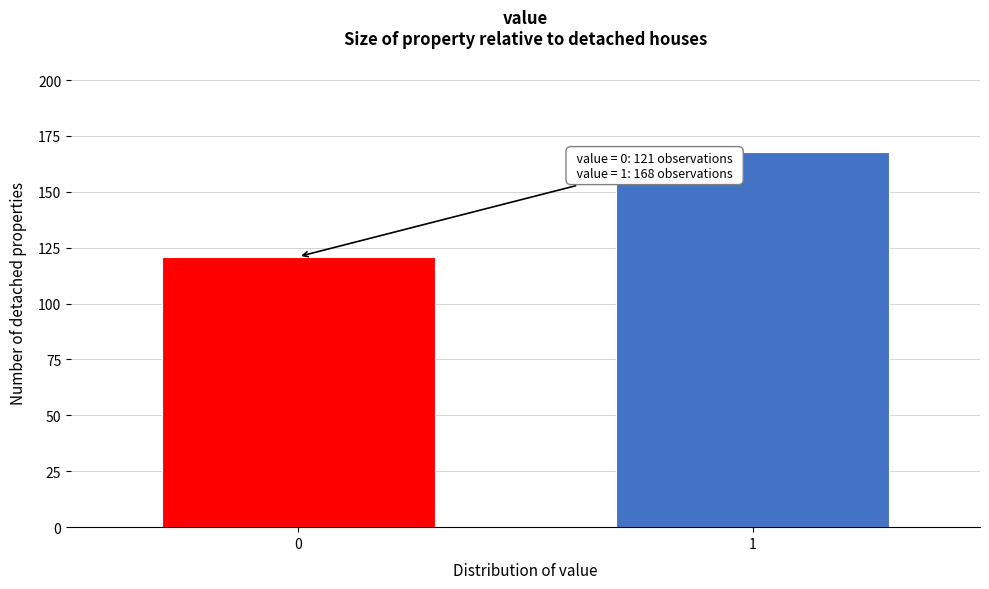

Reading left to right, extract all data points from this chart.

121	168